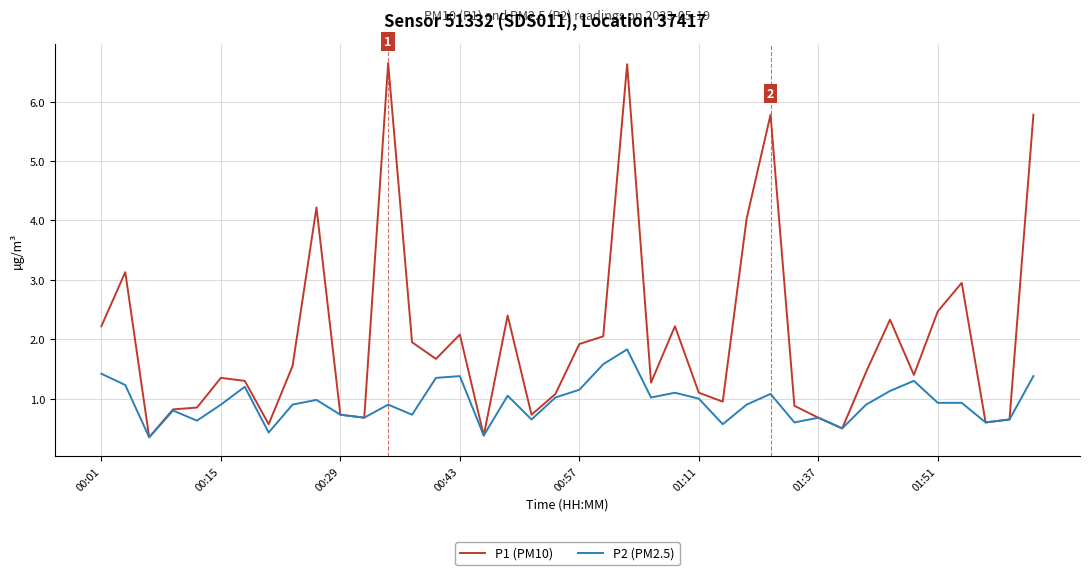

Which series has the largest range (max minus min)?

P1 (PM10)